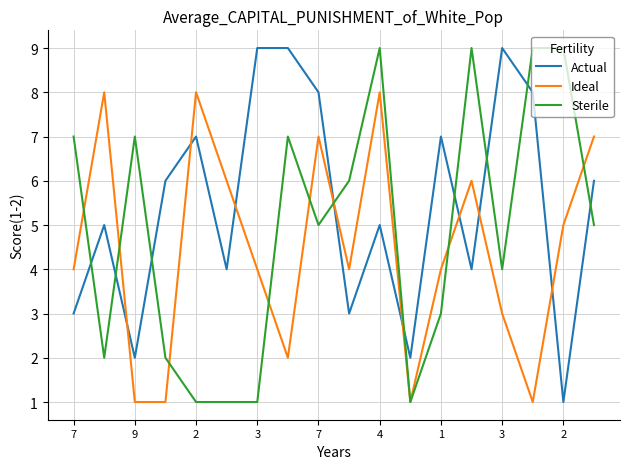

List the series in order of their overall mean, lowest first.

Ideal, Sterile, Actual